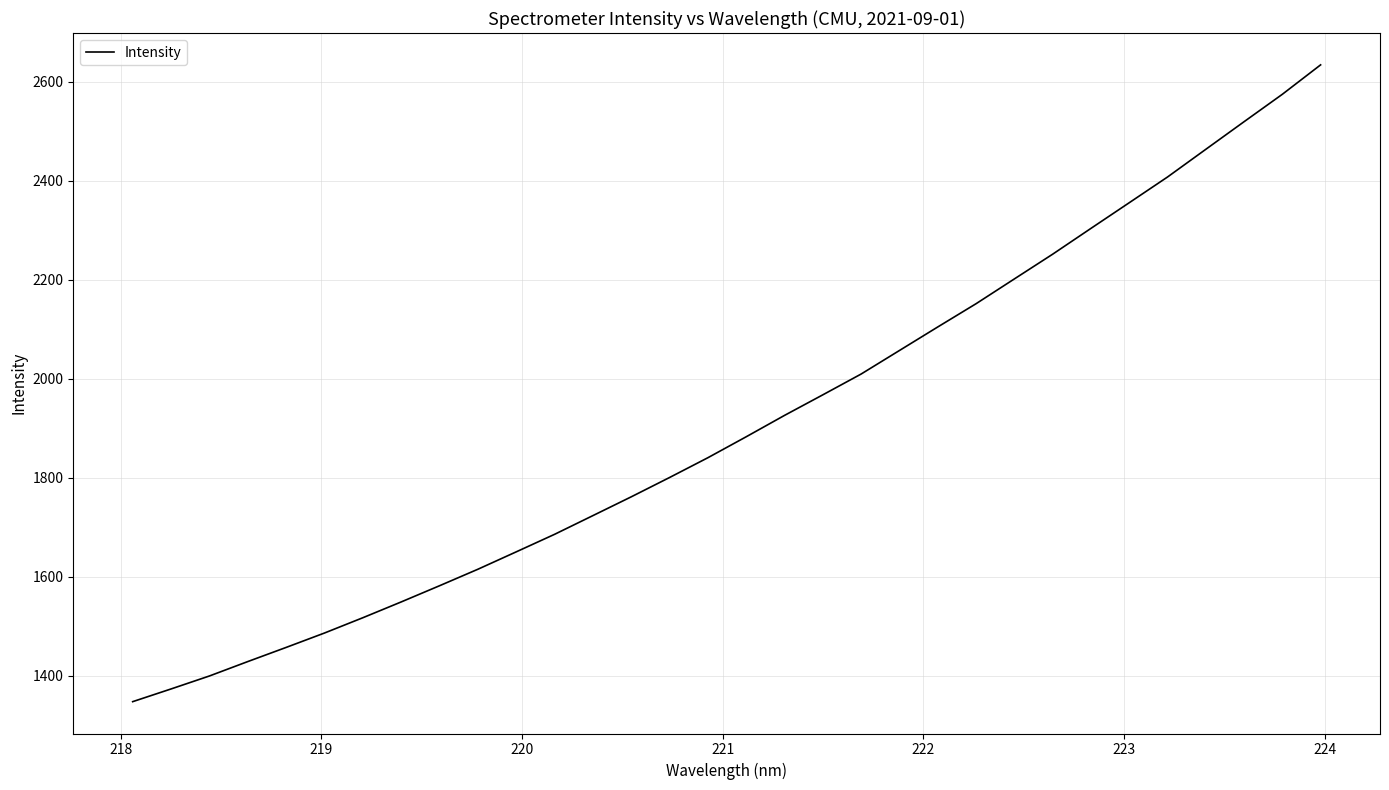

What is the difference between the maximum and second lowest values?

1260.8